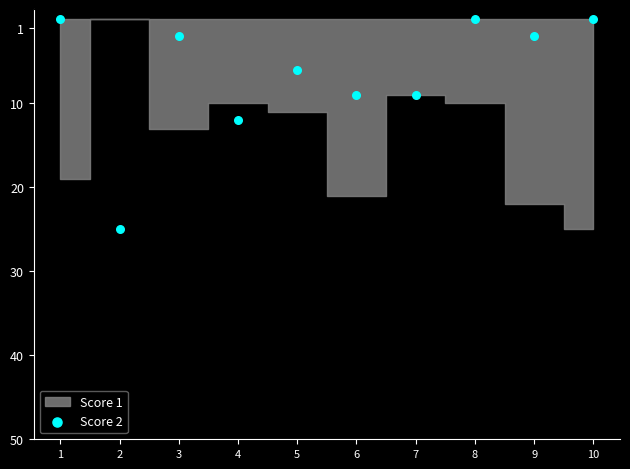

What is the range of X values (max minus min)?

9